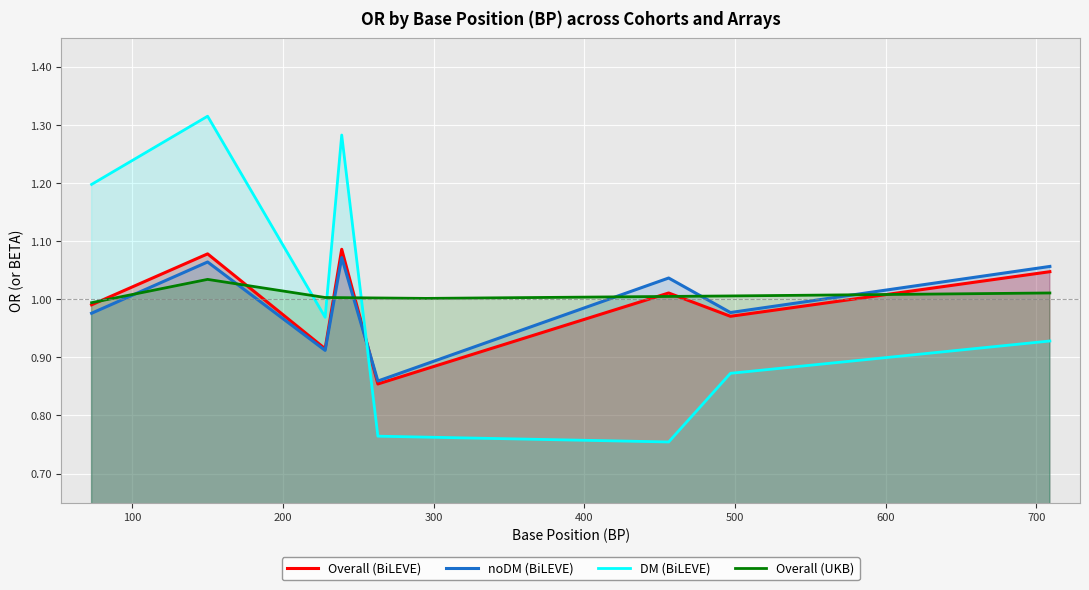

Which series ends up on top after the final intersection of DM (BiLEVE) and noDM (BiLEVE)?

noDM (BiLEVE)